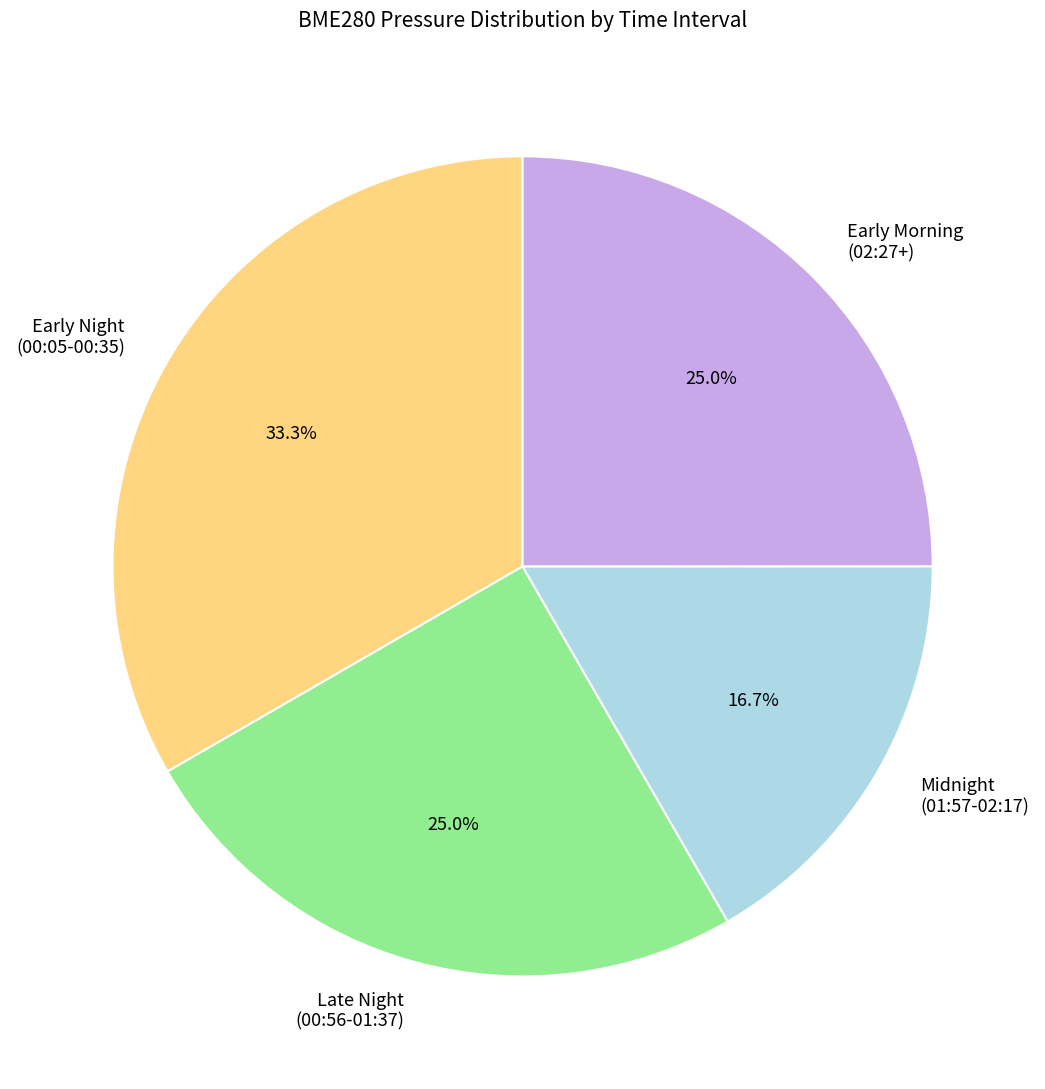

What is the ratio of the value at Early Morning (02:27+) to the value at Late Night (00:56-01:37)?

1.0